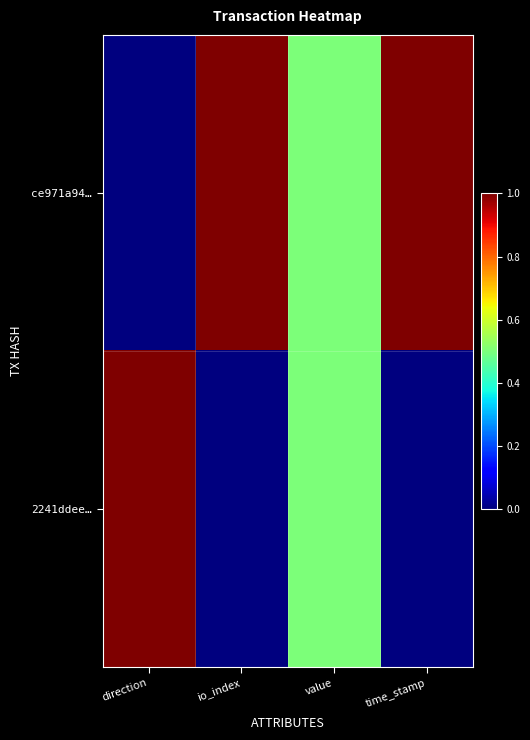

Reading left to right, extract all data points from this chart.

ce971a94…: direction=0.0	io_index=1.0	value=0.5	time_stamp=1.0
2241ddee…: direction=1.0	io_index=0.0	value=0.5	time_stamp=0.0